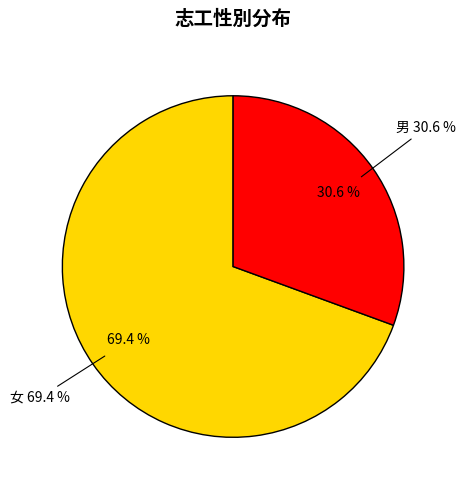

Which slice is the largest?

女